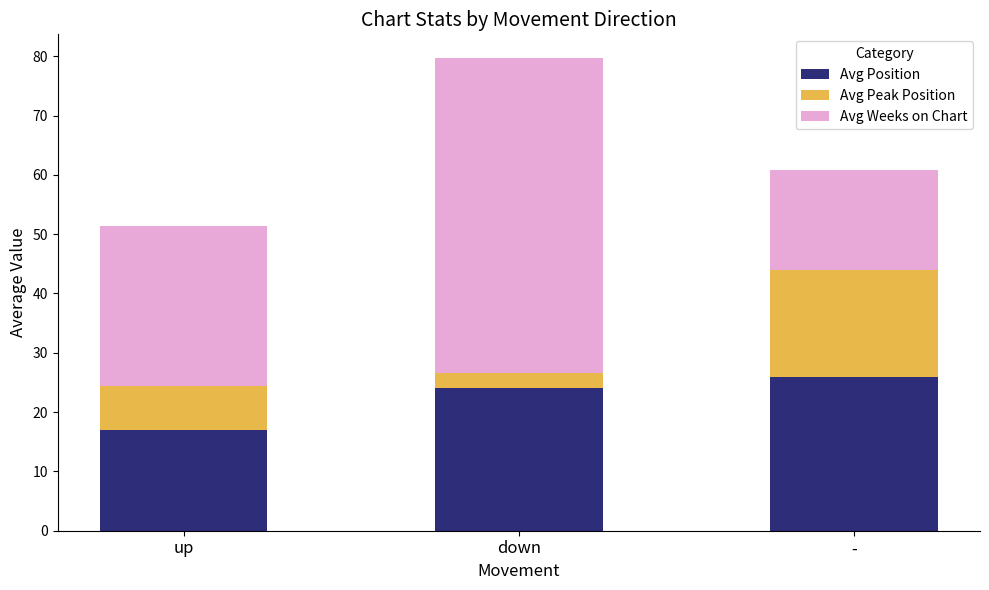

Does the chart contain any negative values?

No